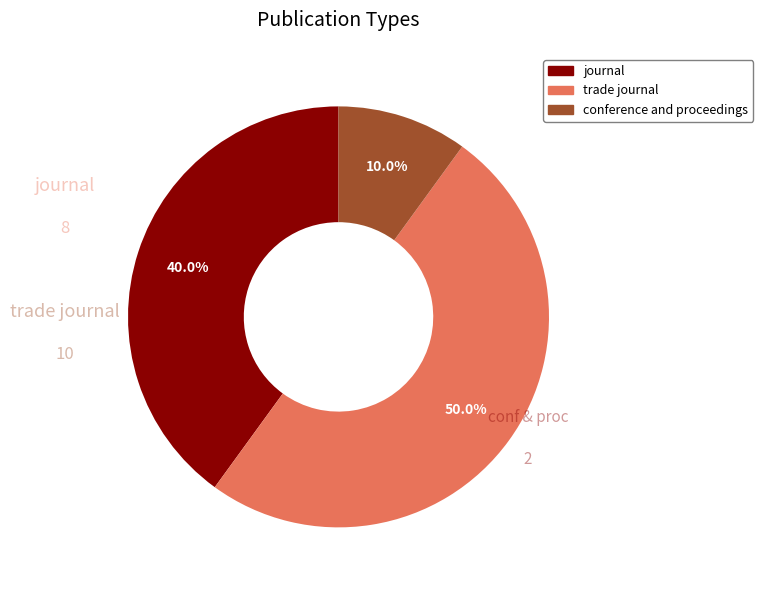

What is the majority slice?

trade journal